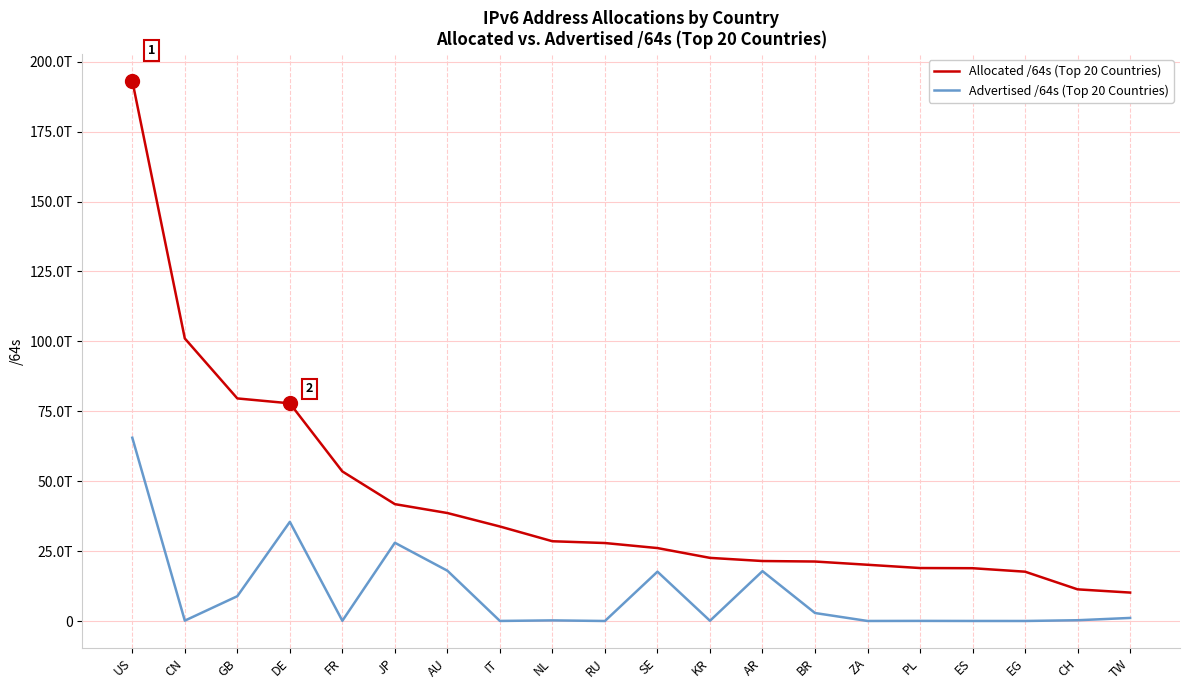

What is the minimum value shown in the chart?

4296081408